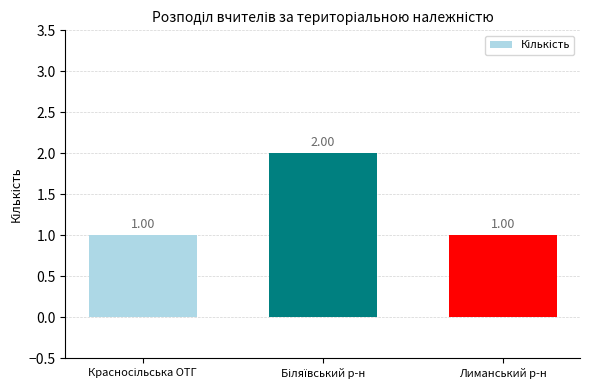

How many distinct data groups are displayed?

1